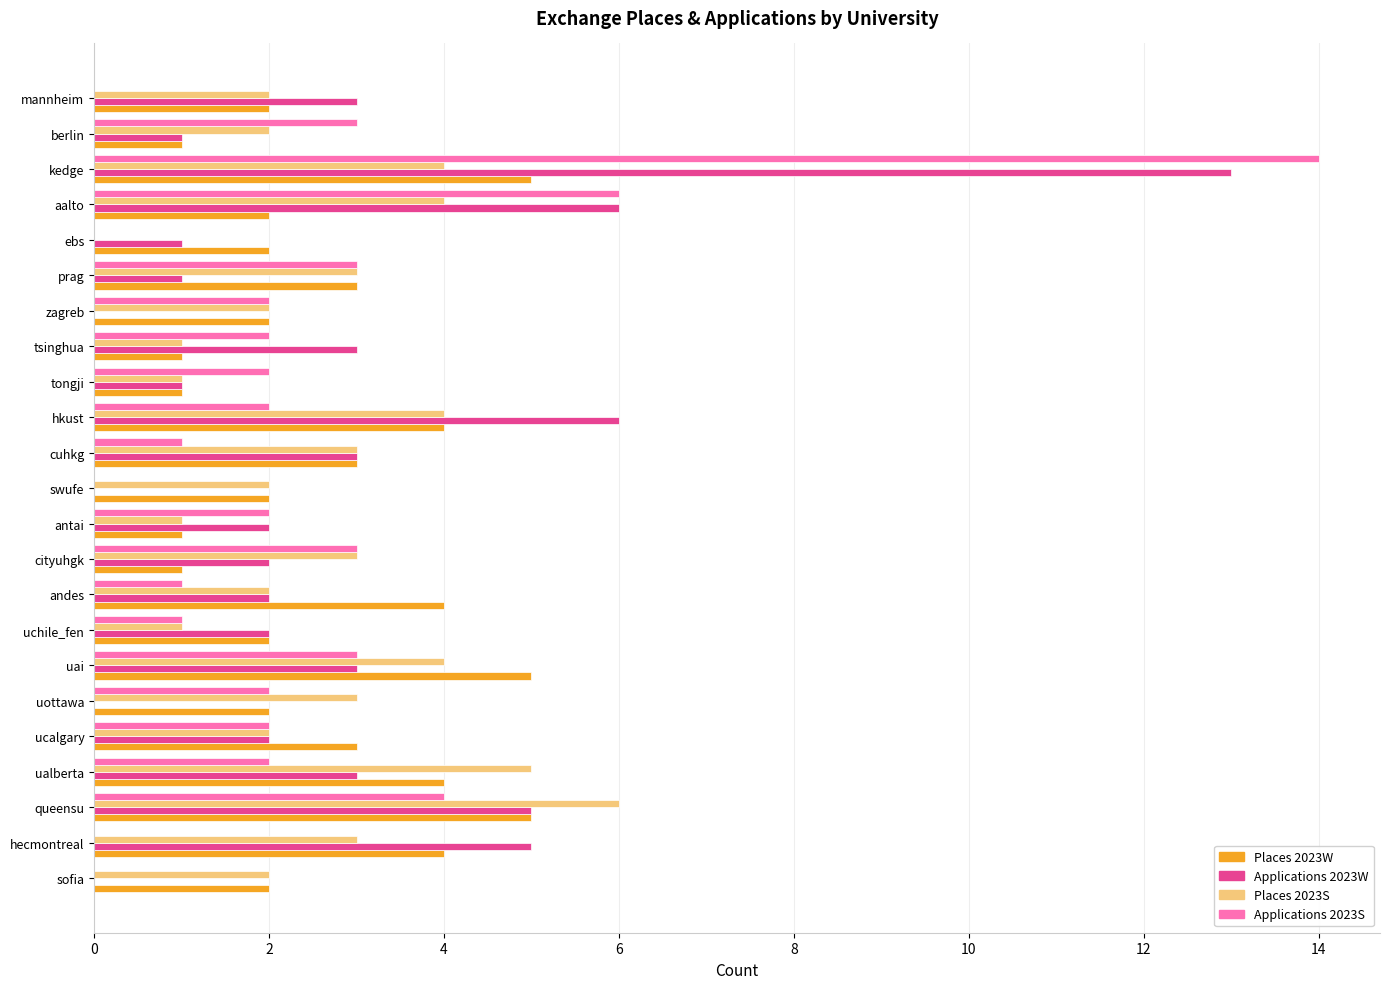

What is the sum of all Applications 2023S values?

55